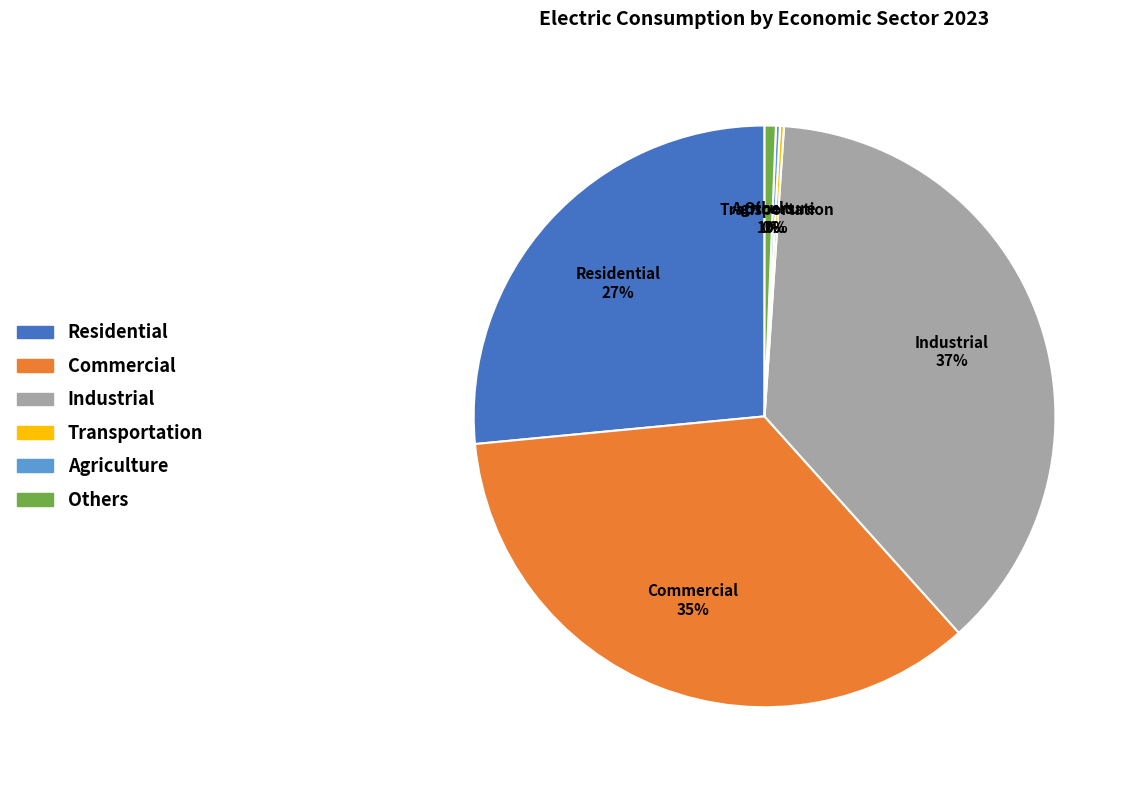

What is the ratio of the value at Commercial to the value at Industrial?

0.9